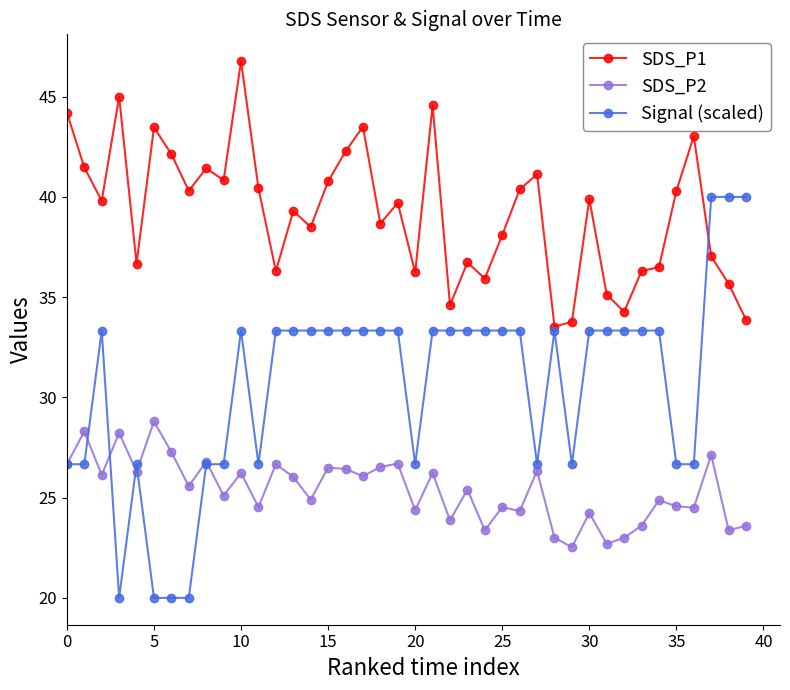

In SDS_P2, how many points are higher than both neighbors (excluding endpoints)?

15